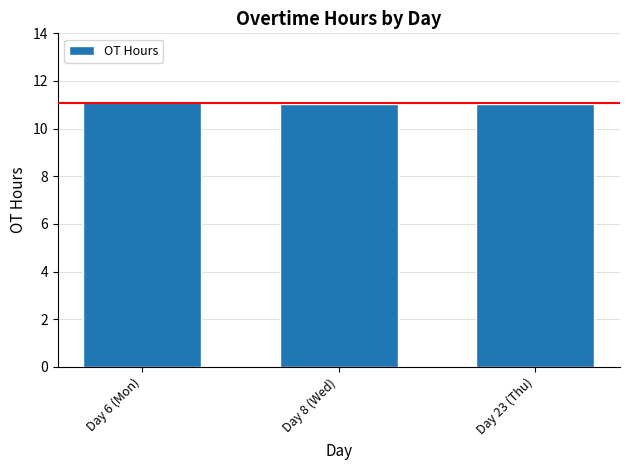

What is the difference between the maximum and minimum values?

0.1